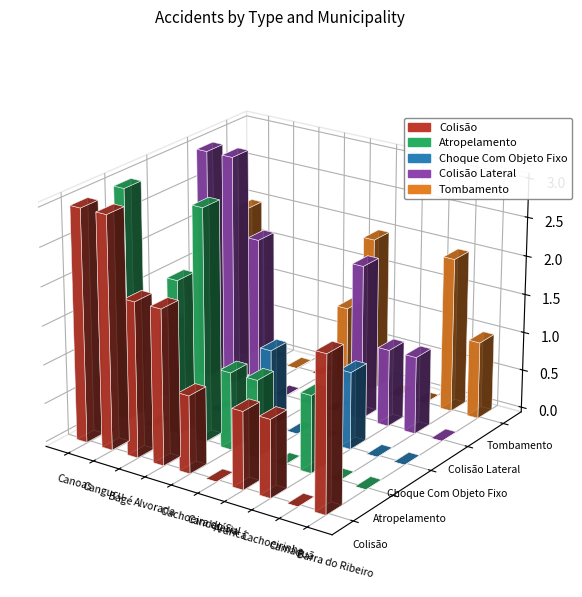

Reading left to right, transcribe all the data shown in this chart.

Colisão: Canoas=3	Canguçu=3	Bagé=2	Alvorada=2	Cachoeira do Sul=1	Candelária=0	Araricá=1	Cachoeirinha=1	Camaquã=0	Barra do Ribeiro=2
Atropelamento: Canoas=3	Canguçu=0	Bagé=2	Alvorada=3	Cachoeira do Sul=1	Candelária=1	Araricá=0	Cachoeirinha=1	Camaquã=0	Barra do Ribeiro=0
Choque Com Objeto Fixo: Canoas=1	Canguçu=0	Bagé=0	Alvorada=0	Cachoeira do Sul=1	Candelária=0	Araricá=0	Cachoeirinha=1	Camaquã=0	Barra do Ribeiro=0
Colisão Lateral: Canoas=3	Canguçu=3	Bagé=2	Alvorada=0	Cachoeira do Sul=0	Candelária=0	Araricá=2	Cachoeirinha=1	Camaquã=1	Barra do Ribeiro=0
Tombamento: Canoas=2	Canguçu=0	Bagé=0	Alvorada=0	Cachoeira do Sul=1	Candelária=2	Araricá=0	Cachoeirinha=0	Camaquã=2	Barra do Ribeiro=1